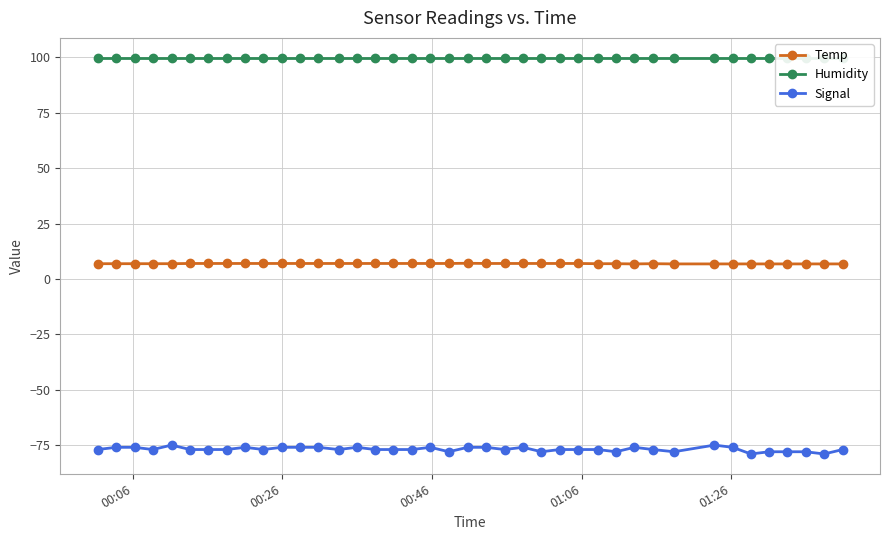

Does the chart have visible grid lines?

Yes